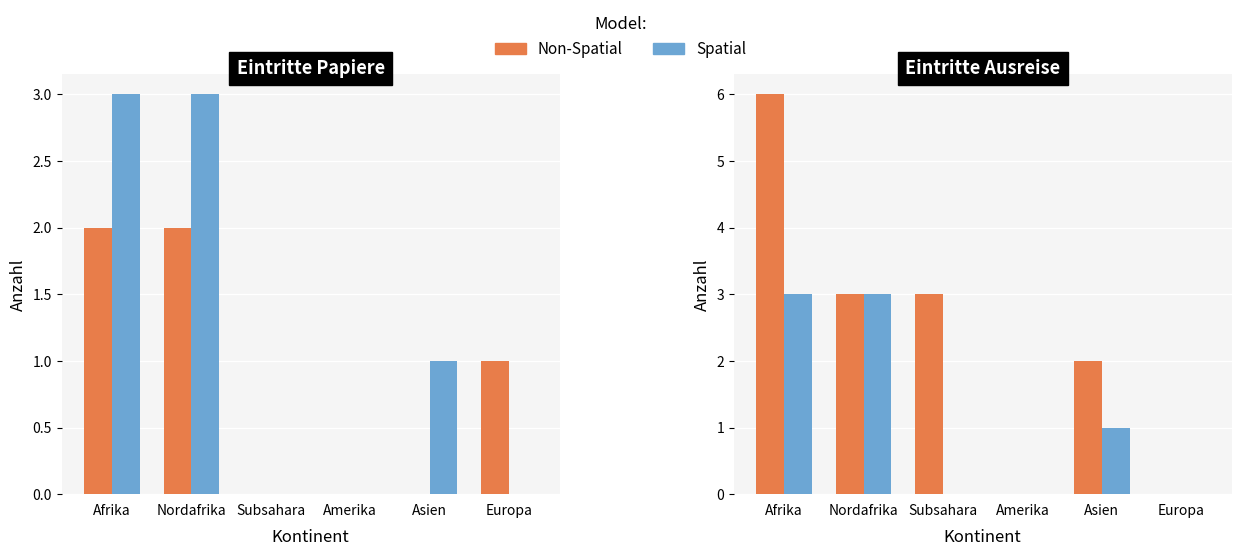

Does the chart contain stacked bars?

No